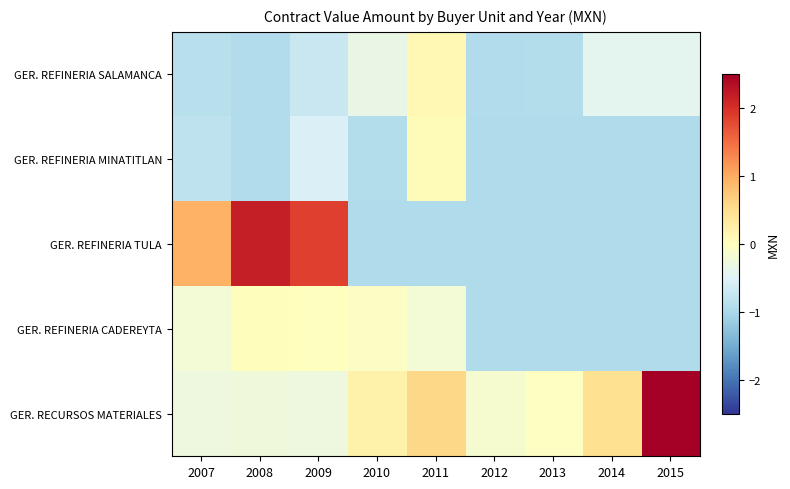

Between 2013 and 2014, which is larger?

2014